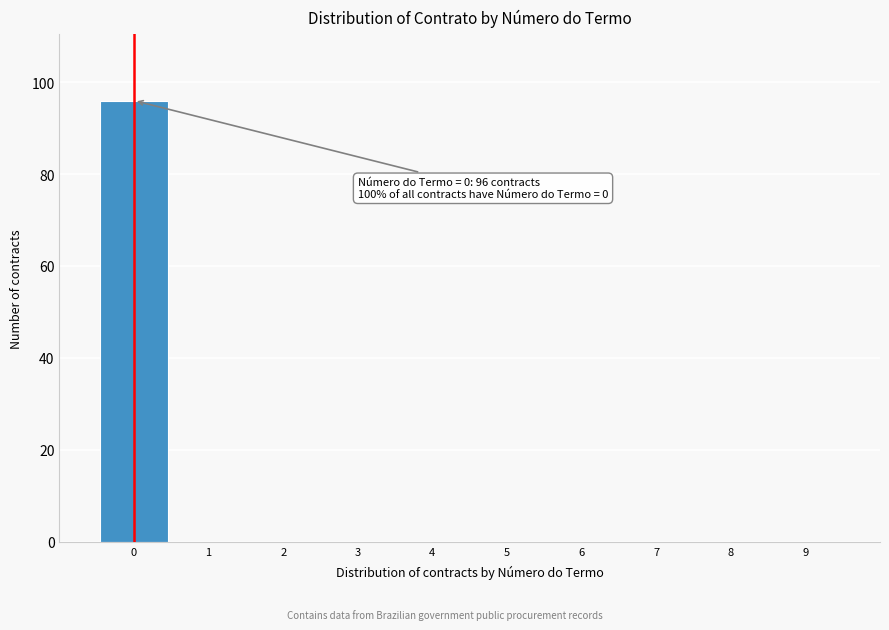

Reading left to right, transcribe all the data shown in this chart.

0=96	1=0	2=0	3=0	4=0	5=0	6=0	7=0	8=0	9=0